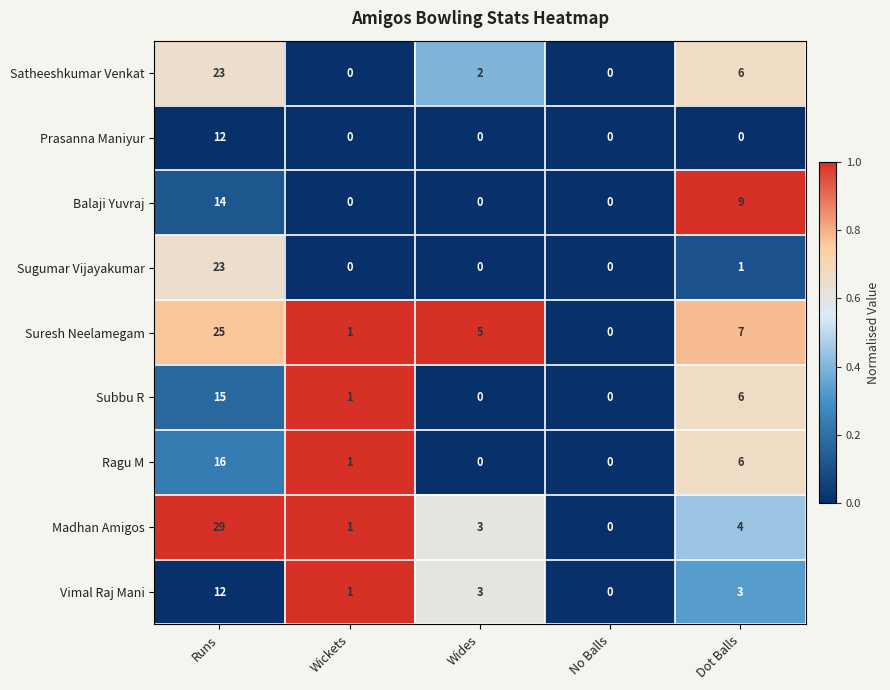

What is the spread (max minus min) of values at Wickets?

1